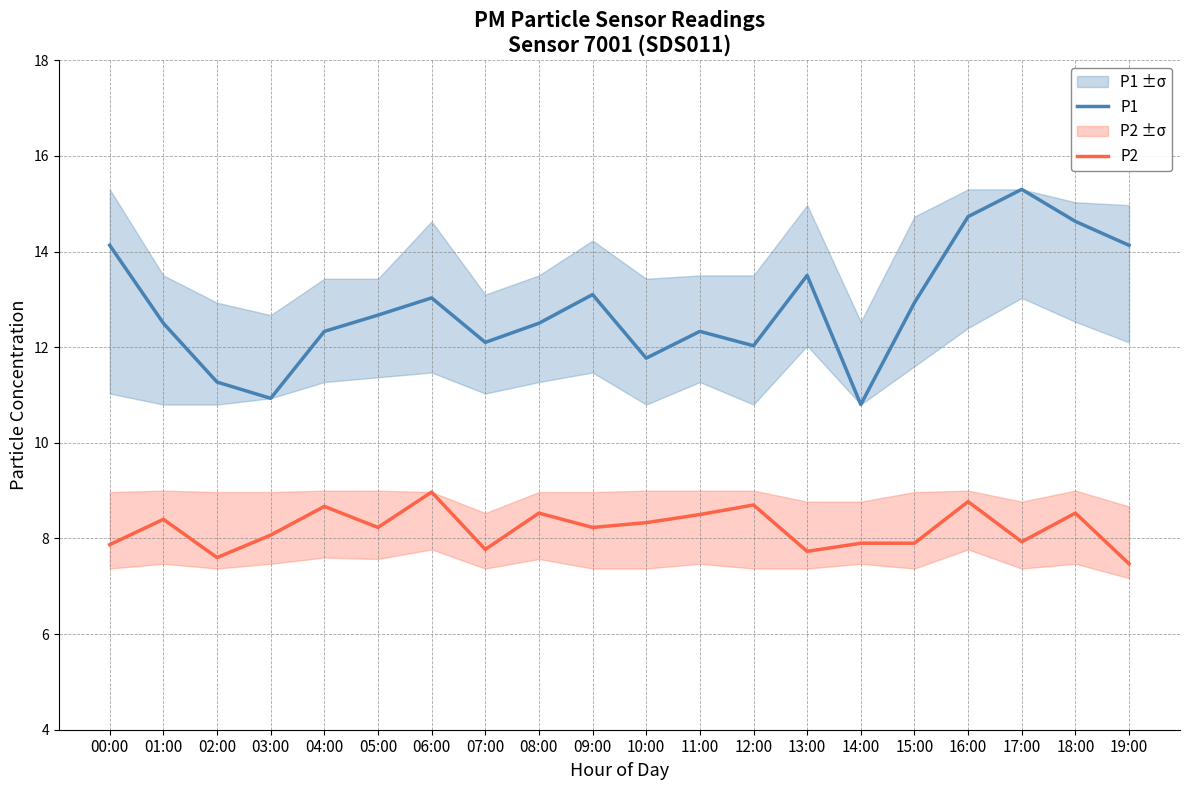

Does the chart display data point markers on the line(s)?

No